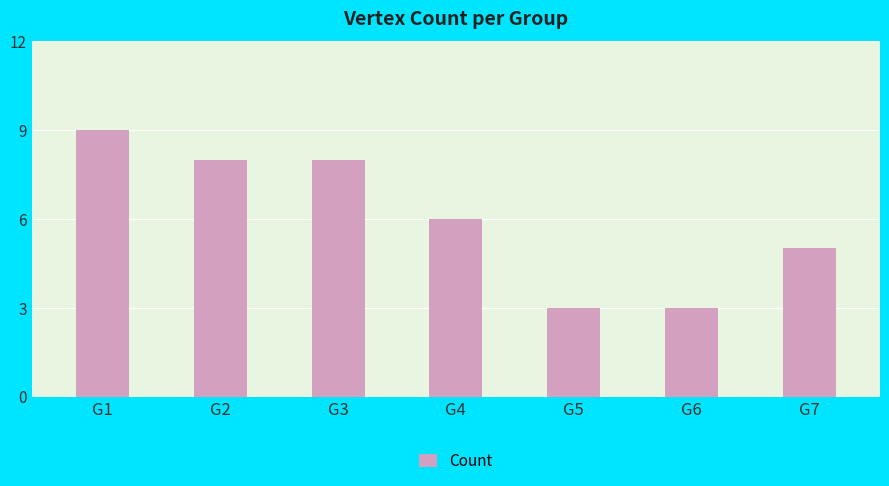

What is the value of the 3rd bar from the left?

8